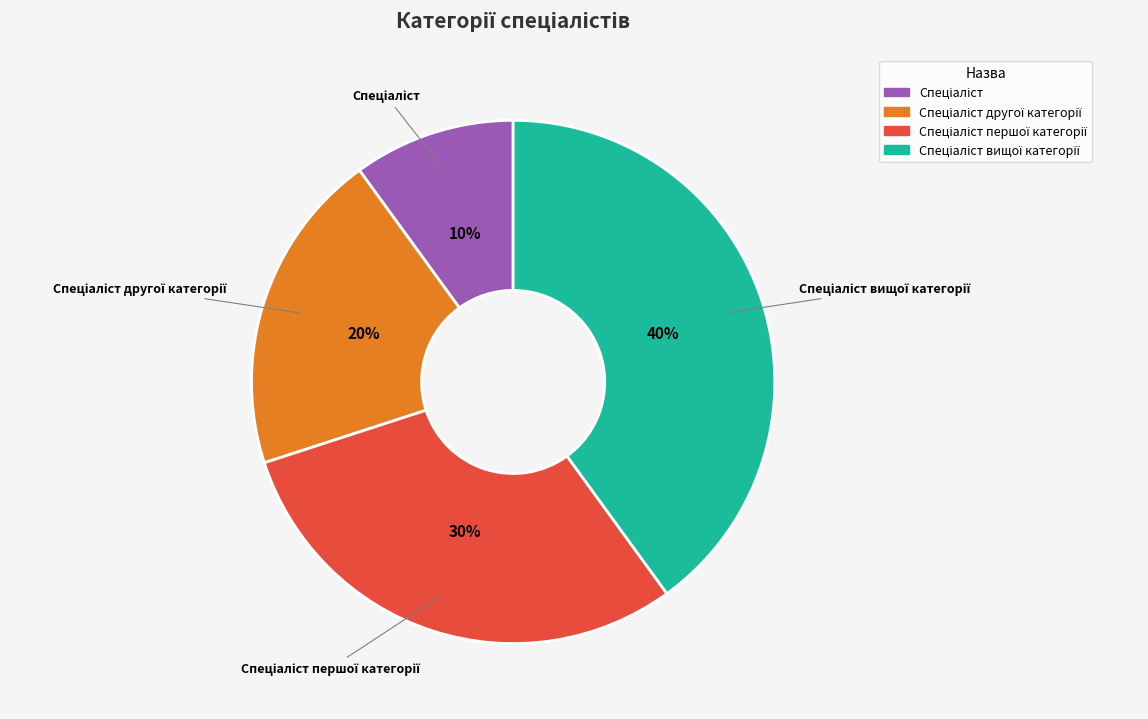

Is there any slice that represents more than half of the pie?

No